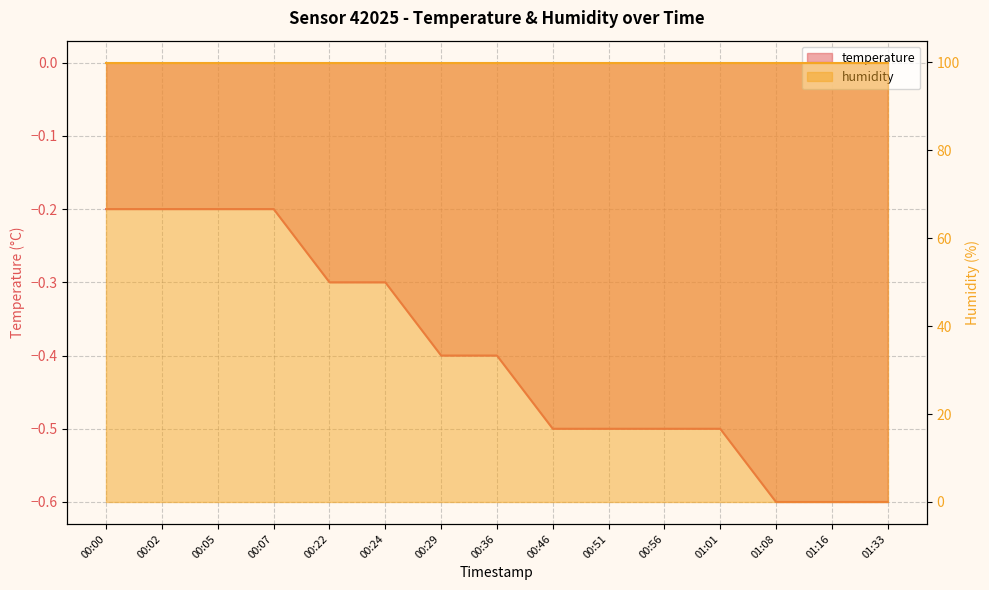

Reading left to right, transcribe all the data shown in this chart.

-0.2	-0.2	-0.2	-0.2	-0.3	-0.3	-0.4	-0.4	-0.5	-0.5	-0.5	-0.5	-0.6	-0.6	-0.6